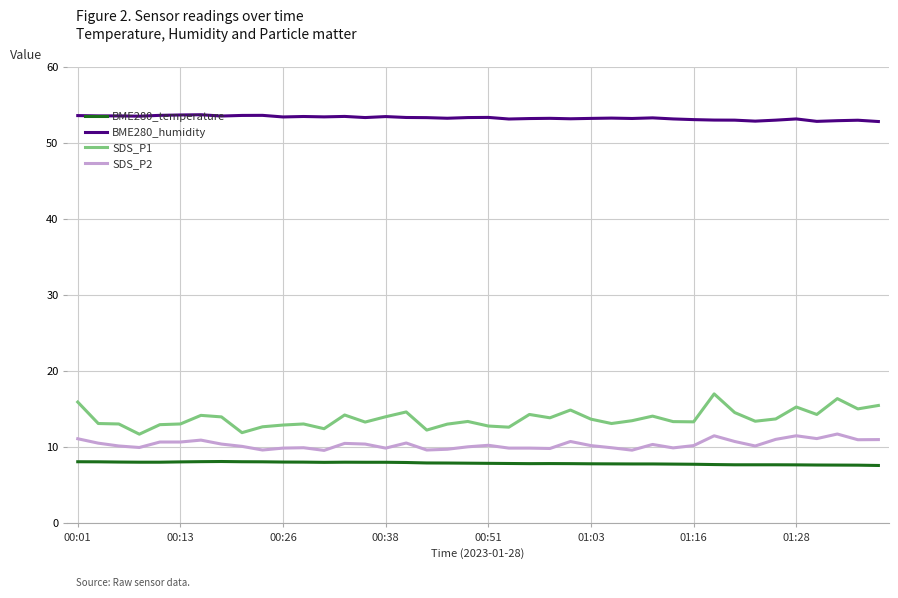

Count the number of data series in this chart.

4